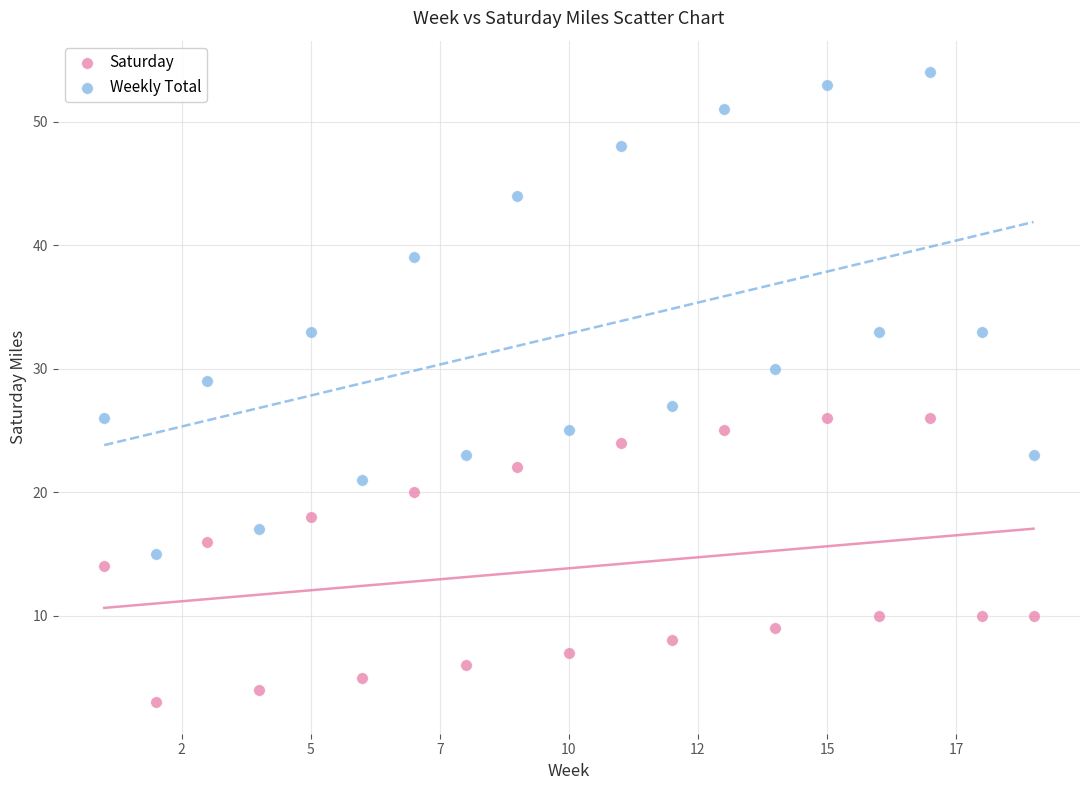

Which series contains the lowest Y value?

Saturday